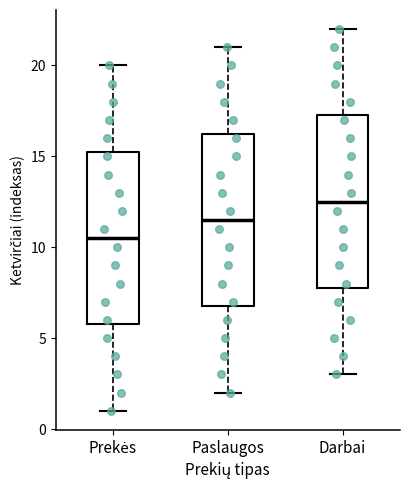

Where is the upper edge of the box for Paslaugos on the y-axis? The values are not printed on the chart, so give them approximately, as read against the axis.

16.5